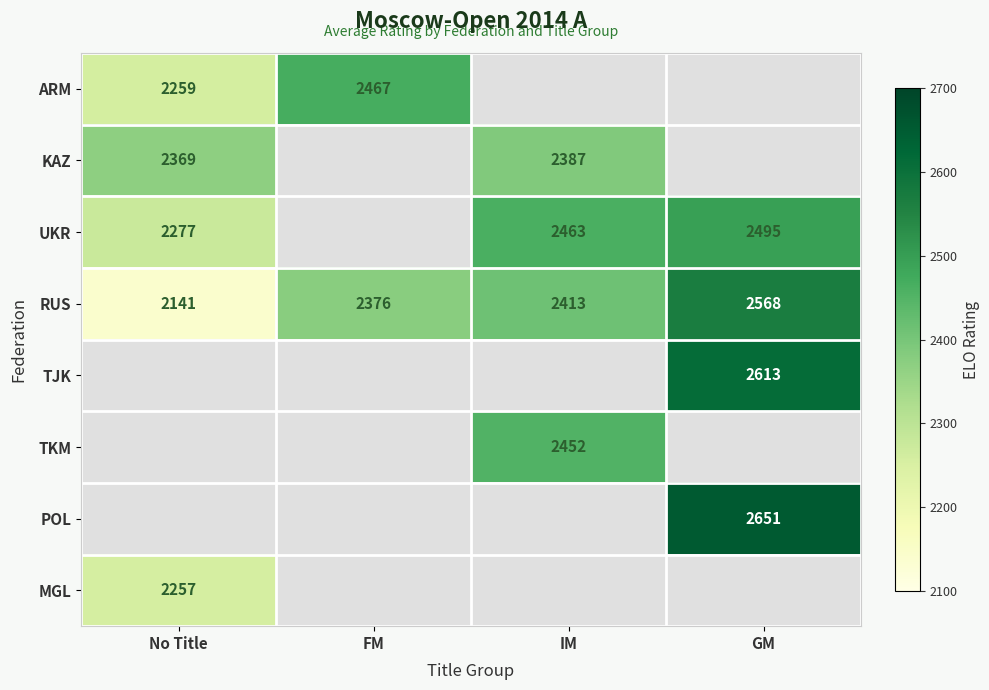

The value of KAZ at No Title is 2369. True or false?

True